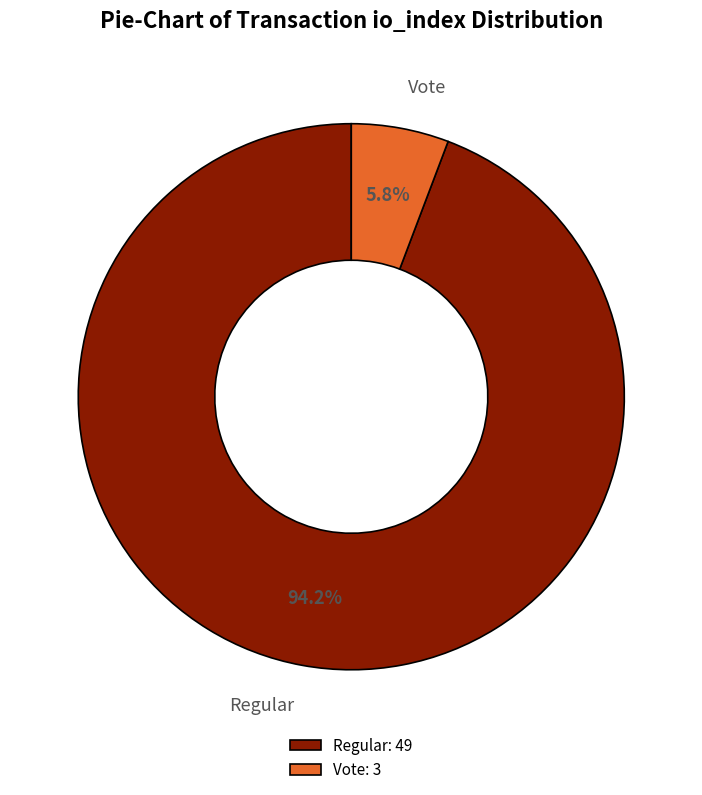

Combined, what portion of the pie is Vote: 3 and Regular: 49?

100.0%